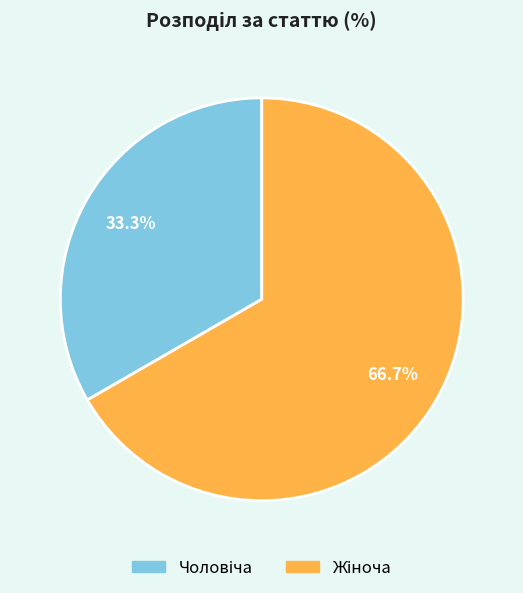

Does any single category account for the majority?

Yes